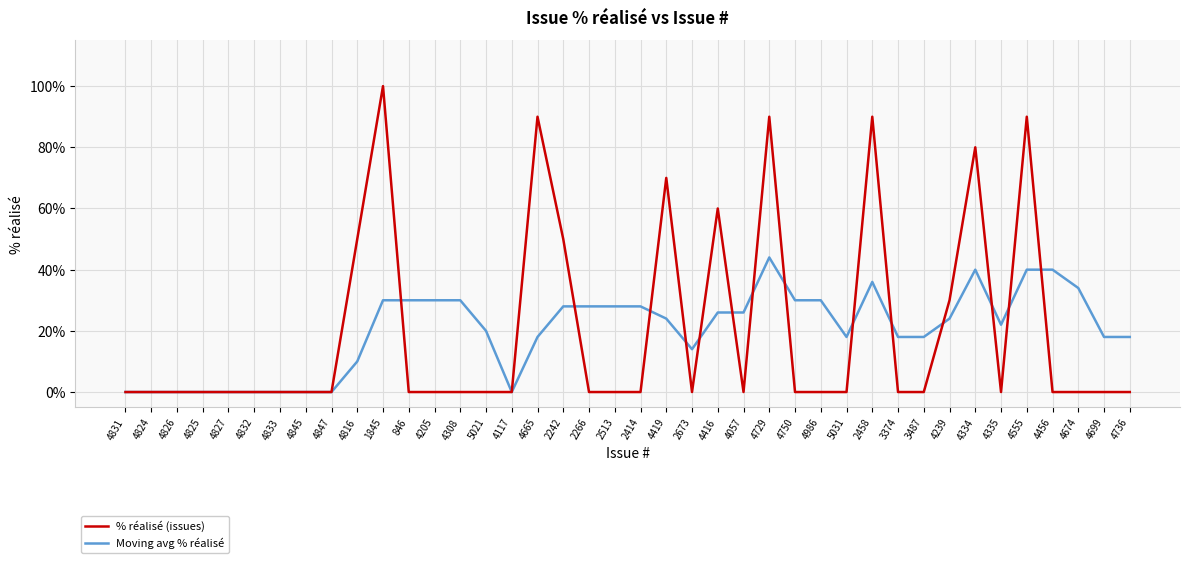

What is the total value across all series at 2242?

78